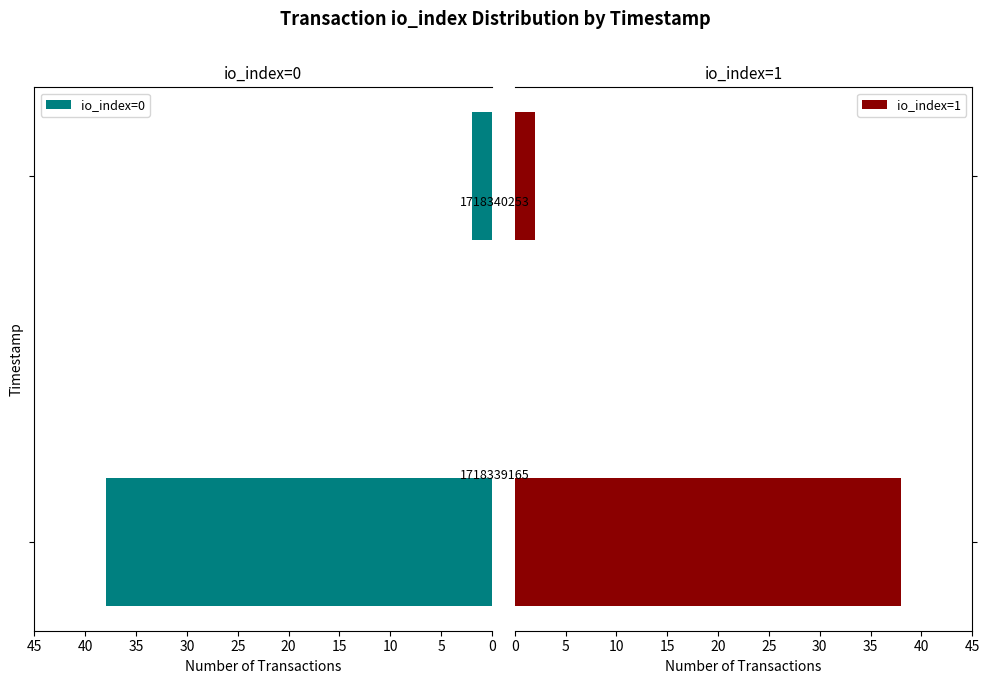

What is the sum of all io_index=1 values?

40